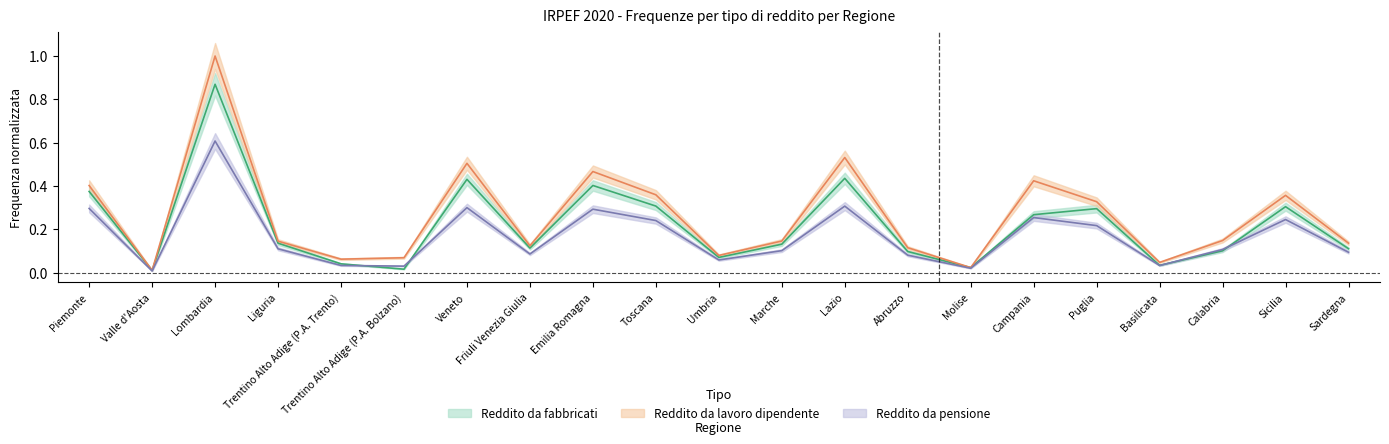

At which label is Reddito da fabbricati (Freq) closest to 0?

Valle d'Aosta